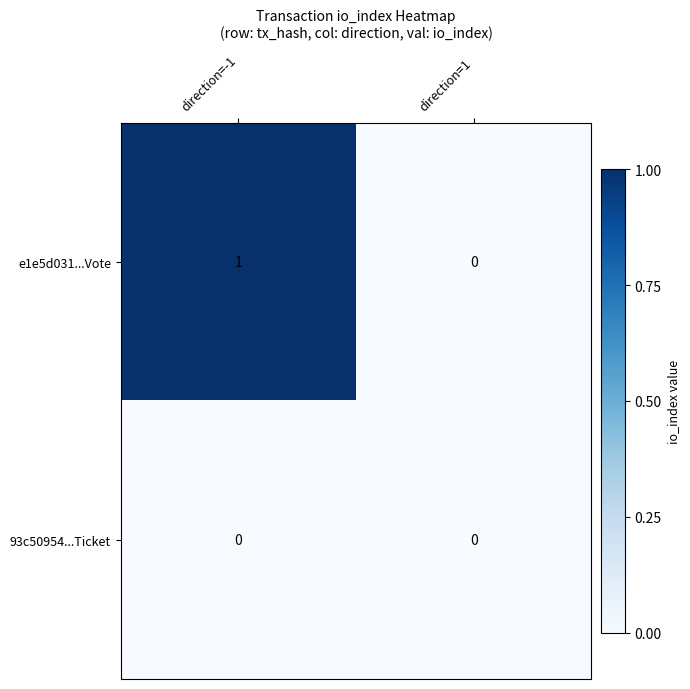

Which category has the highest value in the e1e5d031...Vote series?

direction=-1